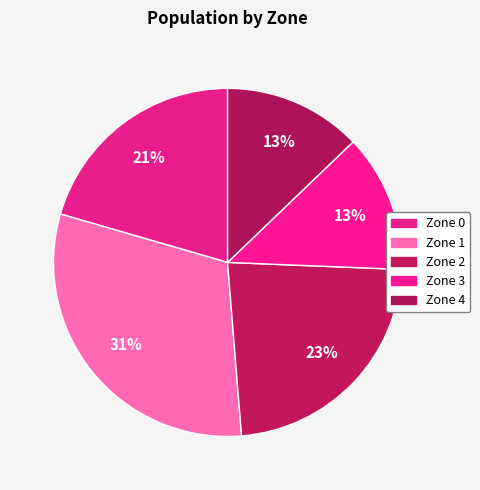

What percentage is NOT represented by Zone 0?

79.5%